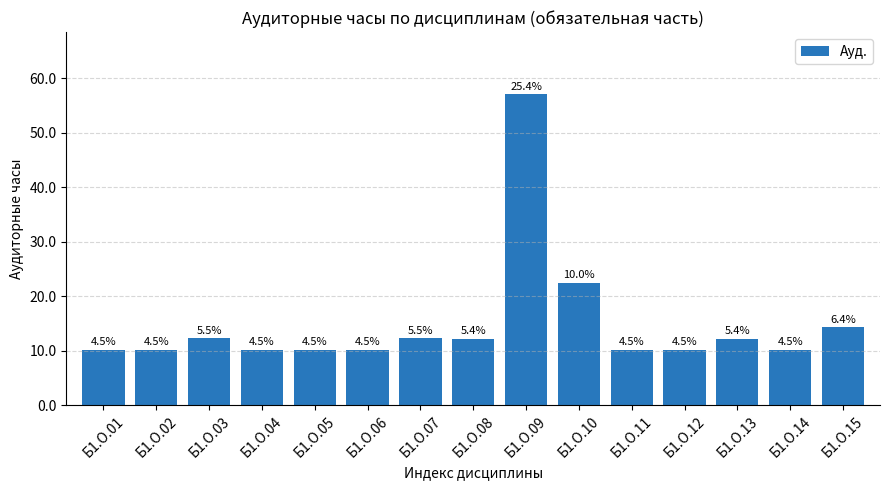

What is the smallest value displayed?

10.2